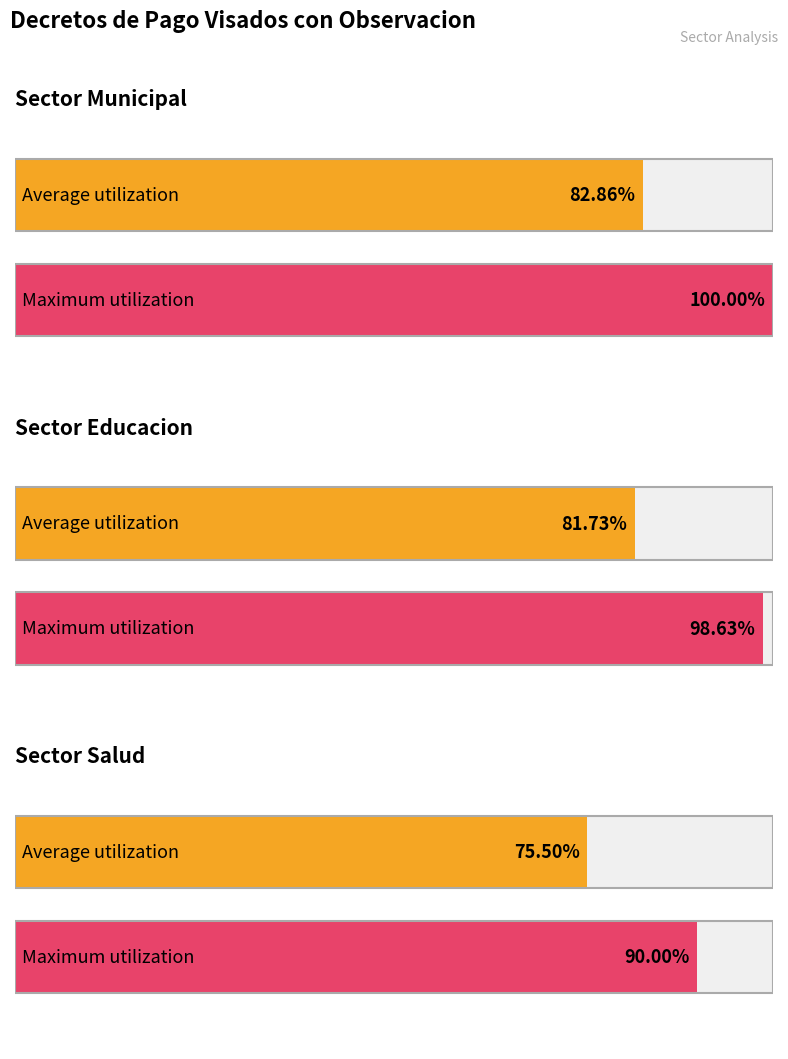

The value of Municipal at Municipal is 102. True or false?

False